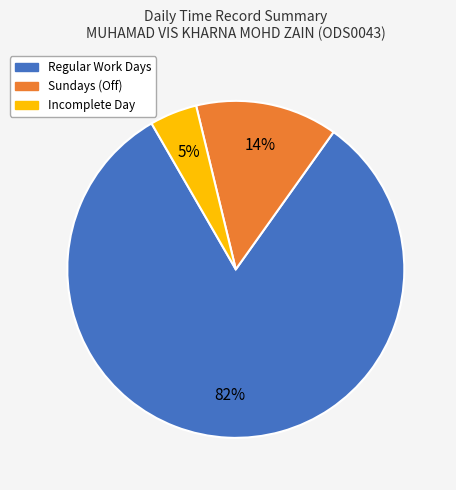

To the nearest percent, what is the average slice percentage?

33%